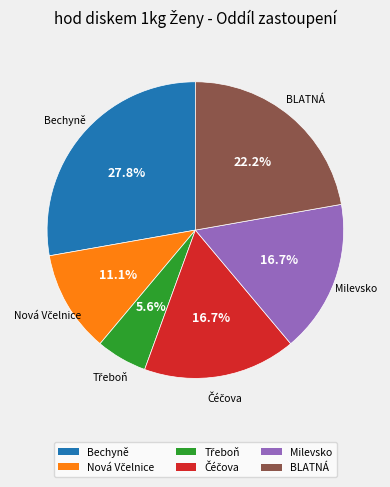

Which slice is the largest?

Bechyně